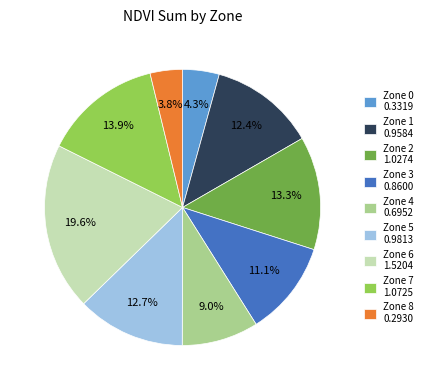

To the nearest percent, what is the difference between the largest and smallest slice percentages?

16%